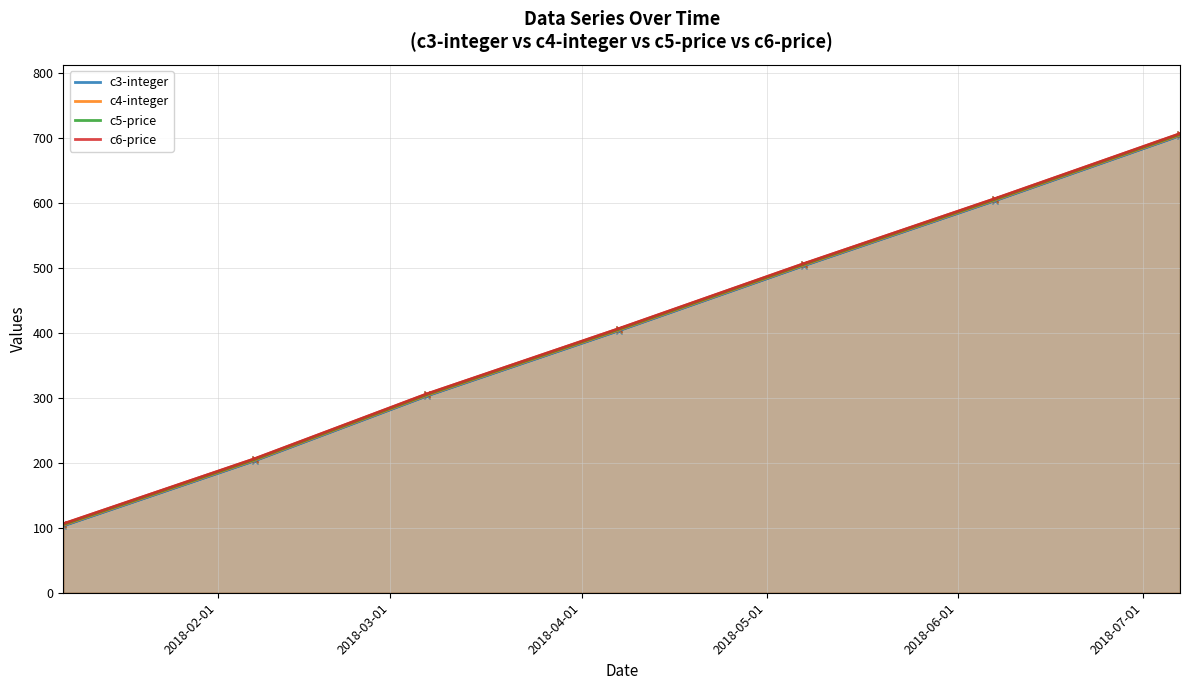

Is it true that c5-price equals 1030 at 2018-07-01?

False